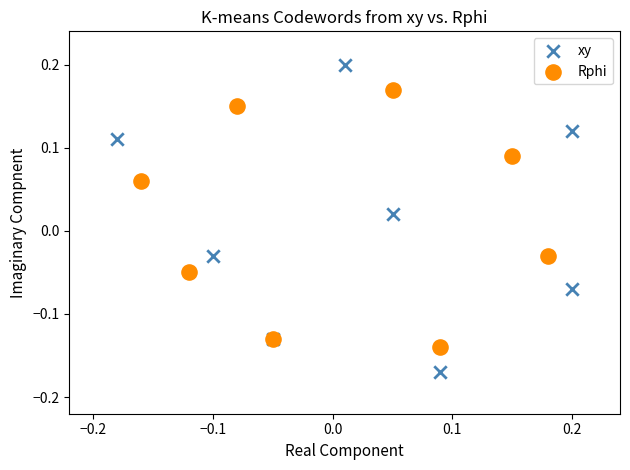

Which series reaches the minimum Y coordinate?

xy